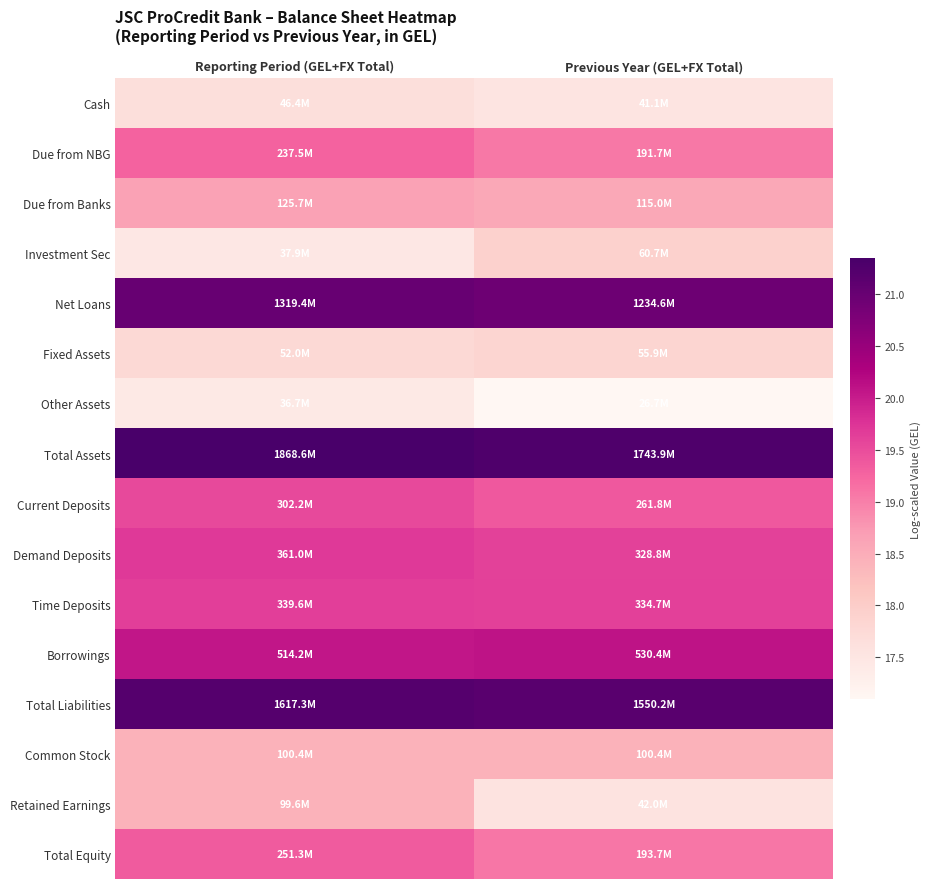

Reading left to right, extract all data points from this chart.

Cash: Reporting Period (GEL+FX Total)=17.7	Previous Year (GEL+FX Total)=17.5
Due from NBG: Reporting Period (GEL+FX Total)=19.3	Previous Year (GEL+FX Total)=19.1
Due from Banks: Reporting Period (GEL+FX Total)=18.6	Previous Year (GEL+FX Total)=18.6
Investment Sec: Reporting Period (GEL+FX Total)=17.4	Previous Year (GEL+FX Total)=17.9
Net Loans: Reporting Period (GEL+FX Total)=21.0	Previous Year (GEL+FX Total)=20.9
Fixed Assets: Reporting Period (GEL+FX Total)=17.8	Previous Year (GEL+FX Total)=17.8
Other Assets: Reporting Period (GEL+FX Total)=17.4	Previous Year (GEL+FX Total)=17.1
Total Assets: Reporting Period (GEL+FX Total)=21.3	Previous Year (GEL+FX Total)=21.3
Current Deposits: Reporting Period (GEL+FX Total)=19.5	Previous Year (GEL+FX Total)=19.4
Demand Deposits: Reporting Period (GEL+FX Total)=19.7	Previous Year (GEL+FX Total)=19.6
Time Deposits: Reporting Period (GEL+FX Total)=19.6	Previous Year (GEL+FX Total)=19.6
Borrowings: Reporting Period (GEL+FX Total)=20.1	Previous Year (GEL+FX Total)=20.1
Total Liabilities: Reporting Period (GEL+FX Total)=21.2	Previous Year (GEL+FX Total)=21.2
Common Stock: Reporting Period (GEL+FX Total)=18.4	Previous Year (GEL+FX Total)=18.4
Retained Earnings: Reporting Period (GEL+FX Total)=18.4	Previous Year (GEL+FX Total)=17.6
Total Equity: Reporting Period (GEL+FX Total)=19.3	Previous Year (GEL+FX Total)=19.1